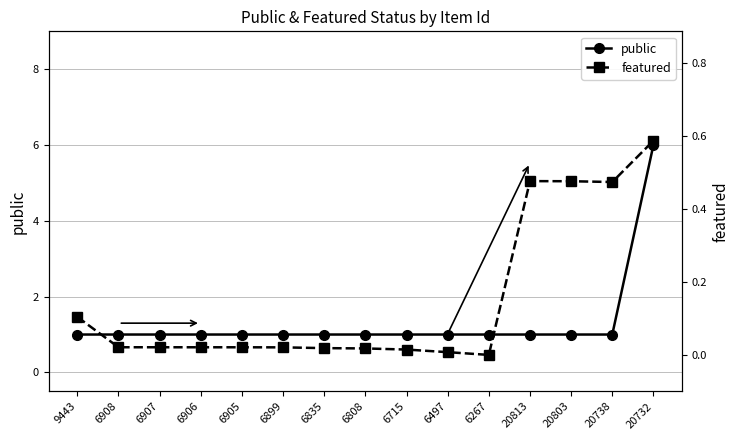

True or false: featured and public cross at least once.

False